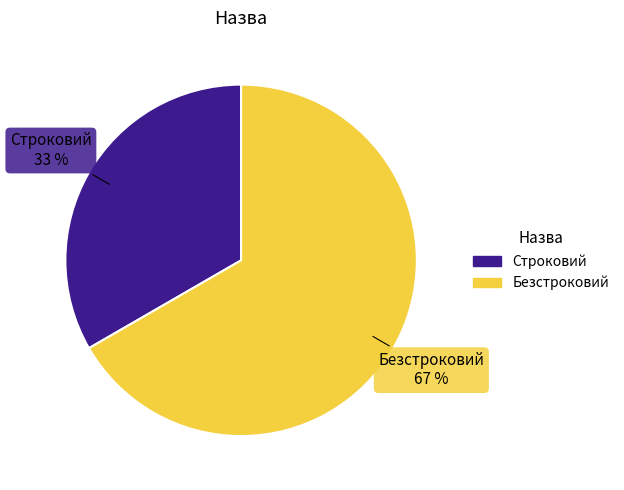

The Строковий slice represents 33% of the pie. True or false?

True